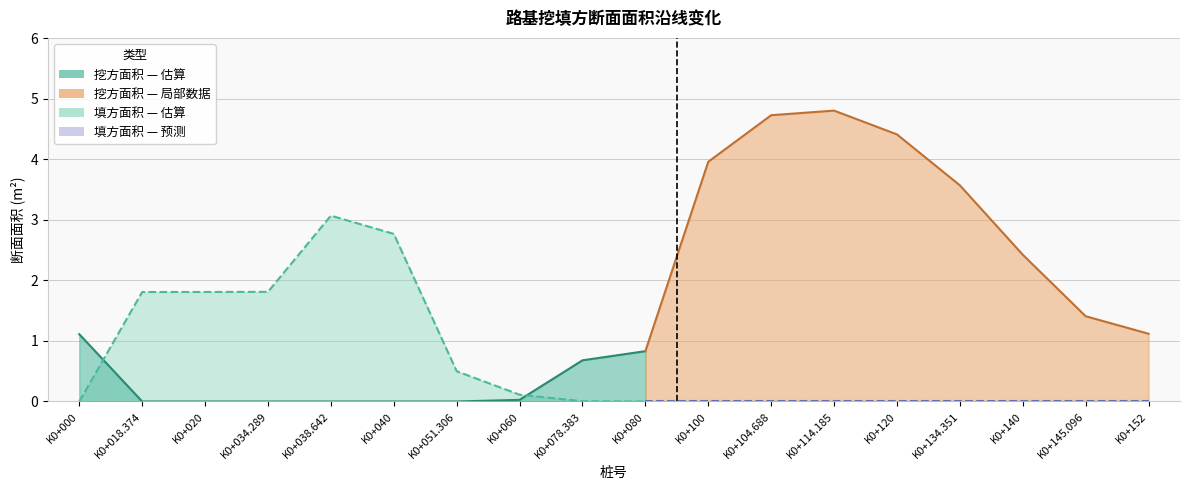

How many positive values does the 挖方面积(m2) series have?

12